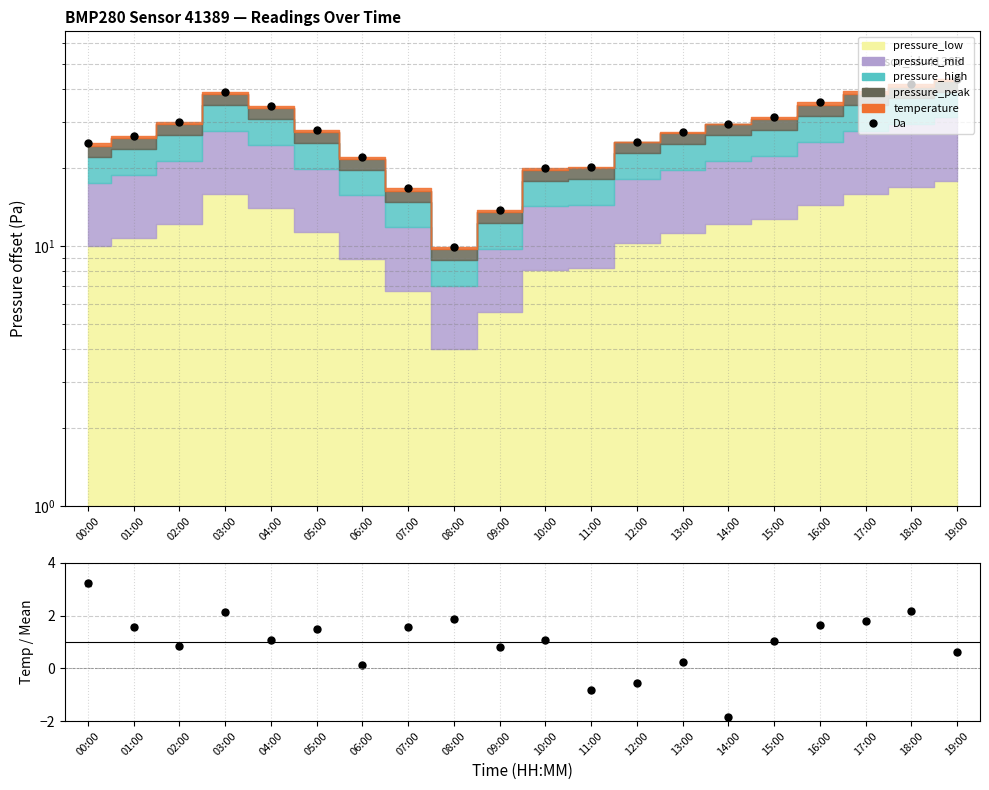

What is the total value across all series at 09:00?

14.5